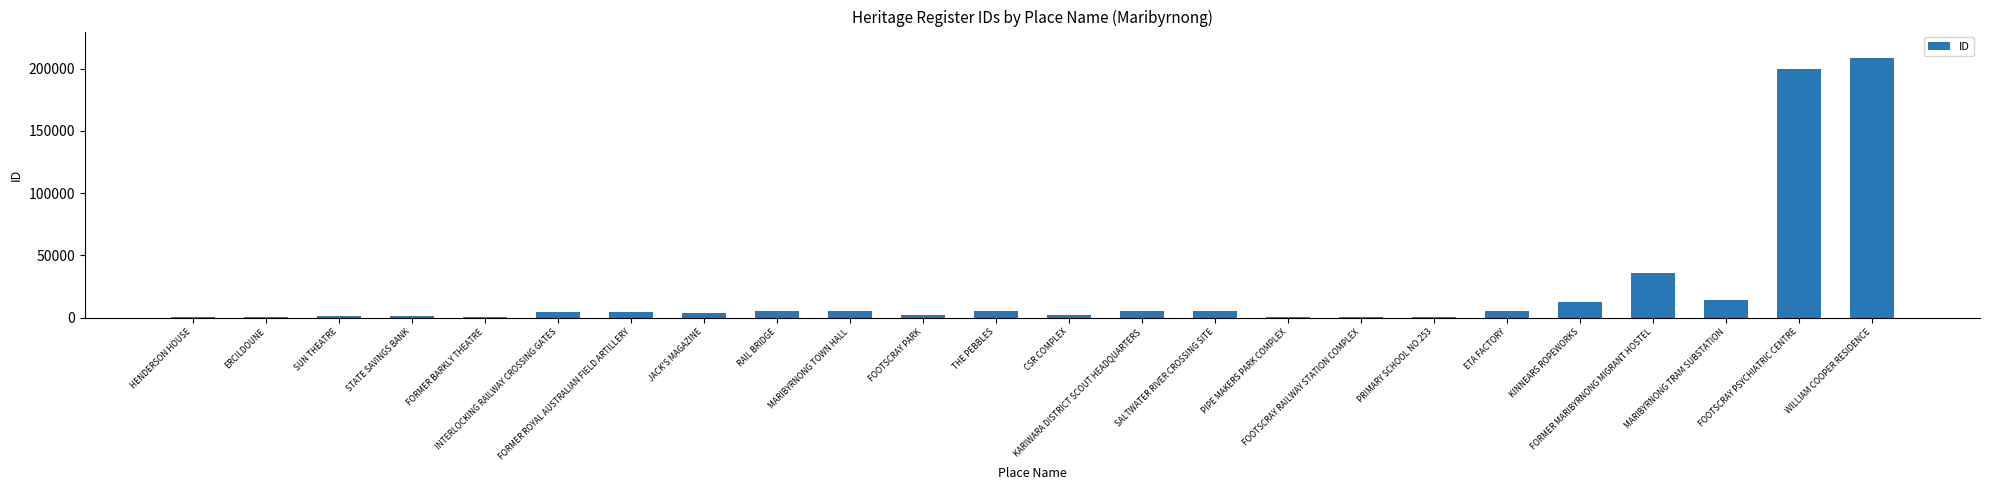

What is the sum of all values?

524321